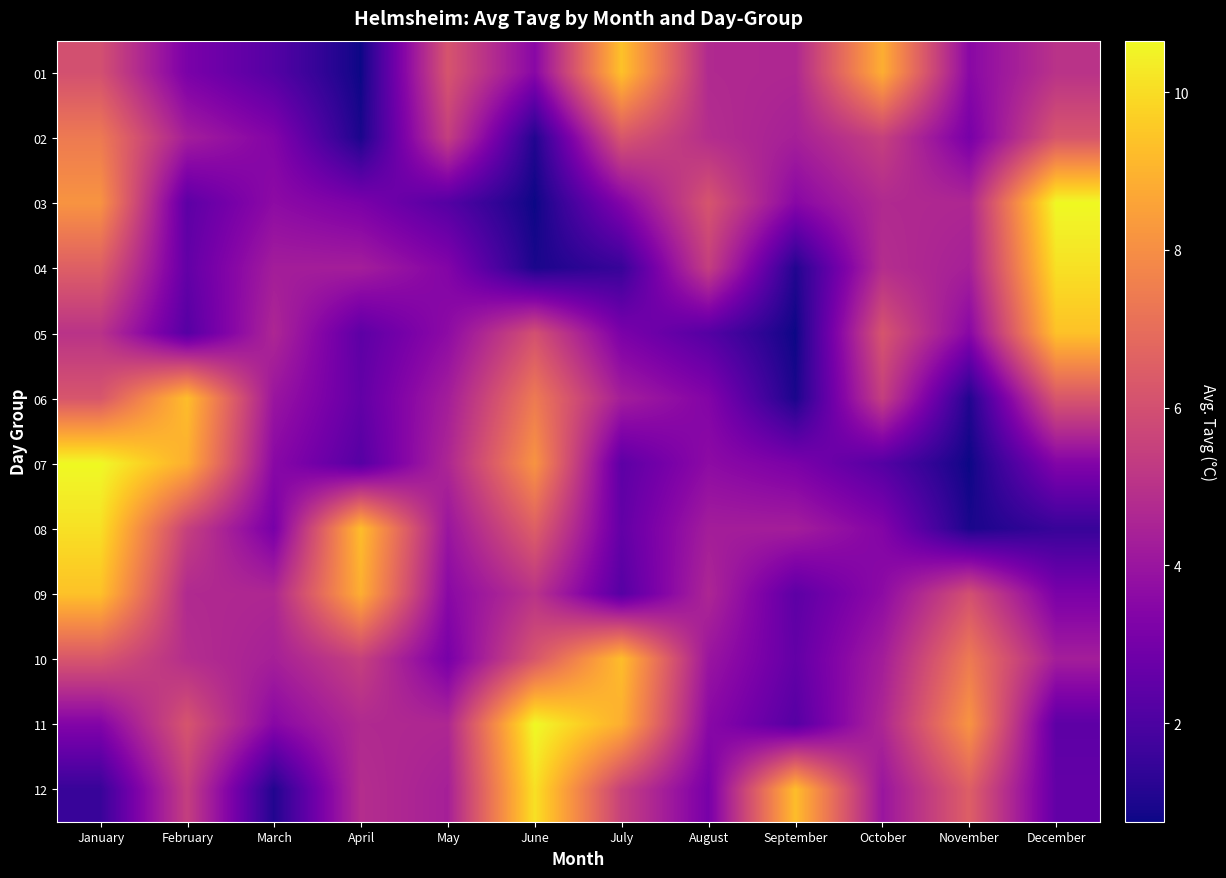

At which category does the chart reach its peak across all series?

December